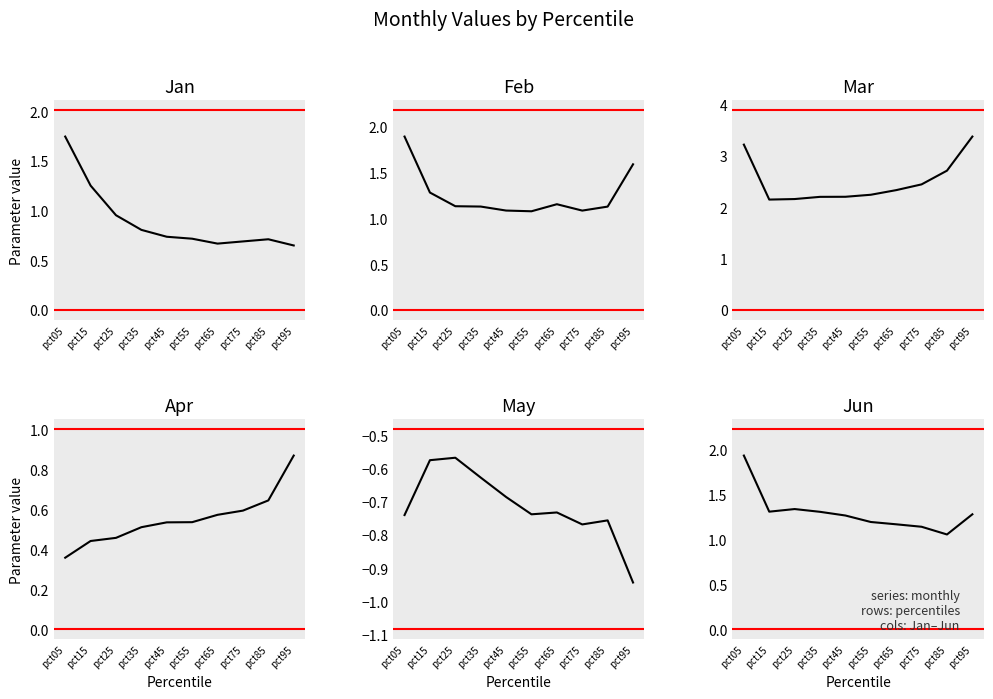

At which category does Feb reach its first local valley?

pct55